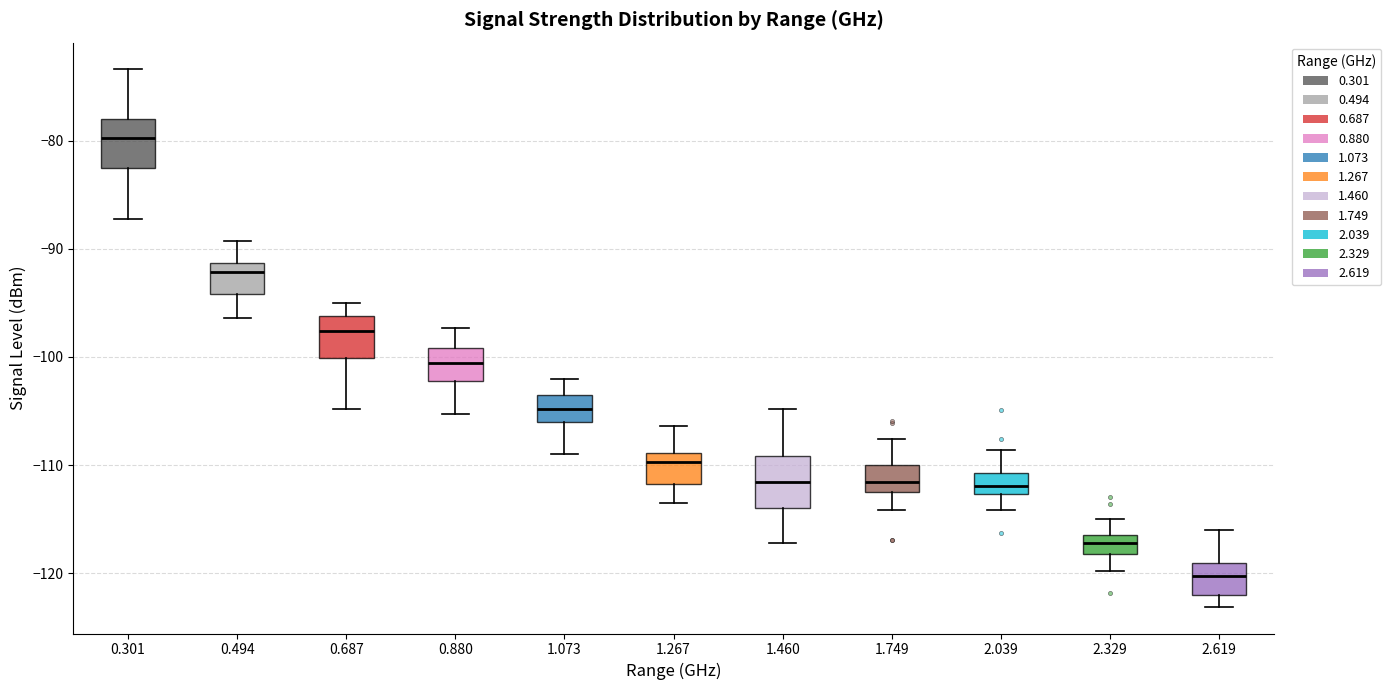

Reading left to right, transcribe this box plot: for each box, give where its median line is, the range the box spans, and where its two whiskers end, as read against the y-axis. The values are not printed on the chart, so give them approximately, as read against the axis.

0.301: median -80, box -83 to -78, whiskers -87 to -73
0.494: median -92, box -94 to -91, whiskers -96 to -89
0.687: median -98, box -100 to -96, whiskers -105 to -95
0.880: median -101, box -102 to -99, whiskers -105 to -97
1.073: median -105, box -106 to -103, whiskers -109 to -102
1.267: median -110, box -112 to -109, whiskers -113 to -106
1.460: median -112, box -114 to -109, whiskers -117 to -105
1.749: median -112 (inside the box), box -112 to -110, whiskers -114 to -108
2.039: median -112, box -113 to -111, whiskers -114 to -109
2.329: median -117, box -118 to -116, whiskers -120 to -115
2.619: median -120, box -122 to -119, whiskers -123 to -116